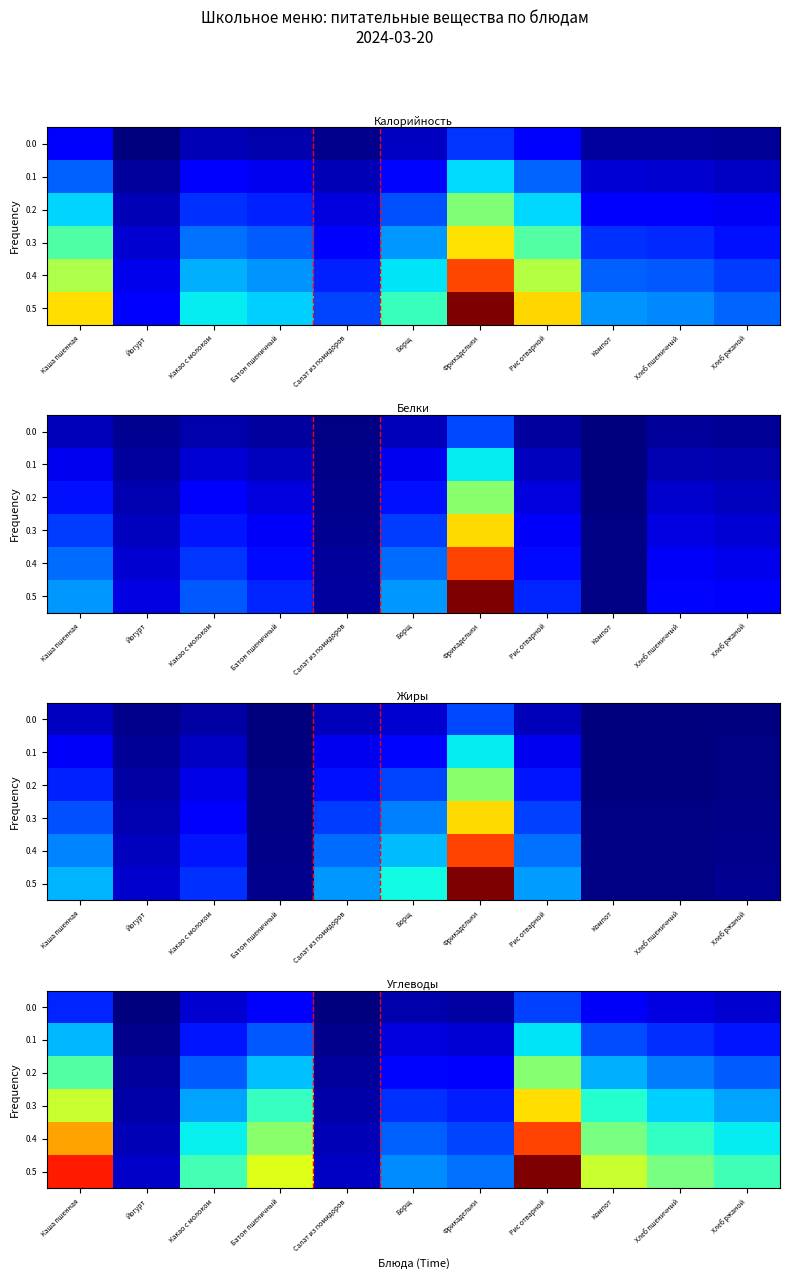

What is the sum of the 0.2 values at Хлеб пшеничный and Йогурт?

11.7